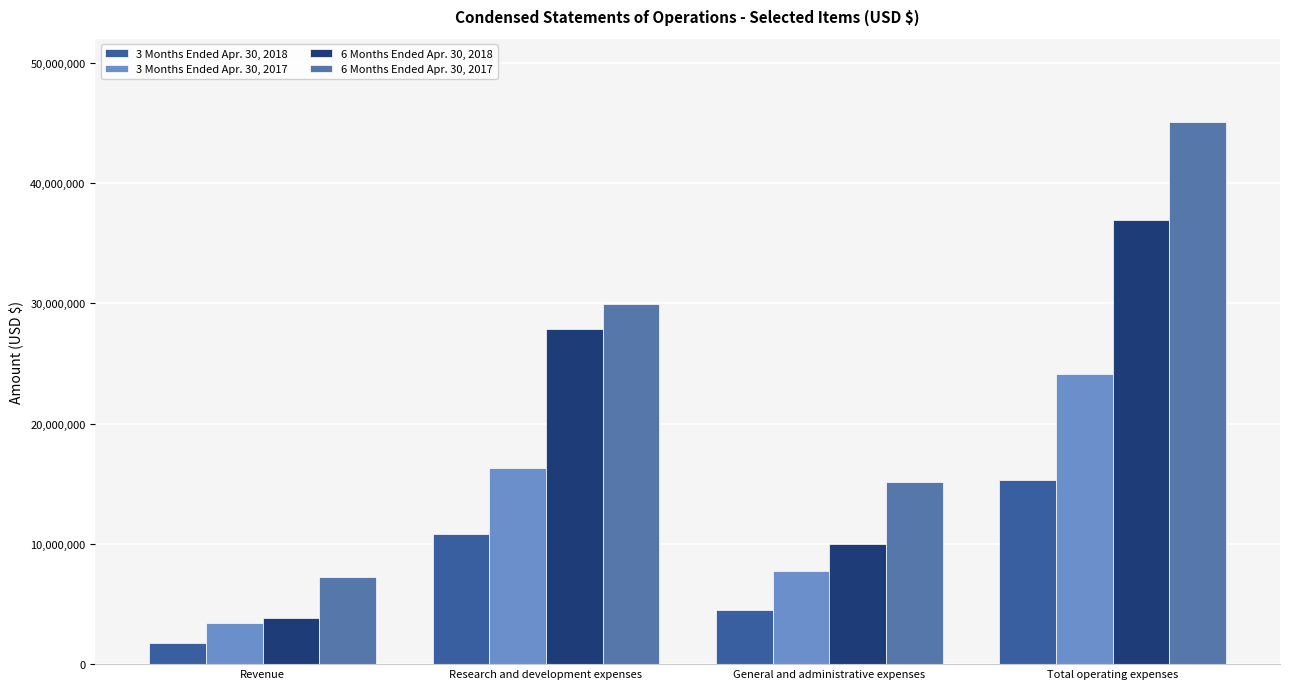

What is the label of the 4th bar from the right?

Revenue